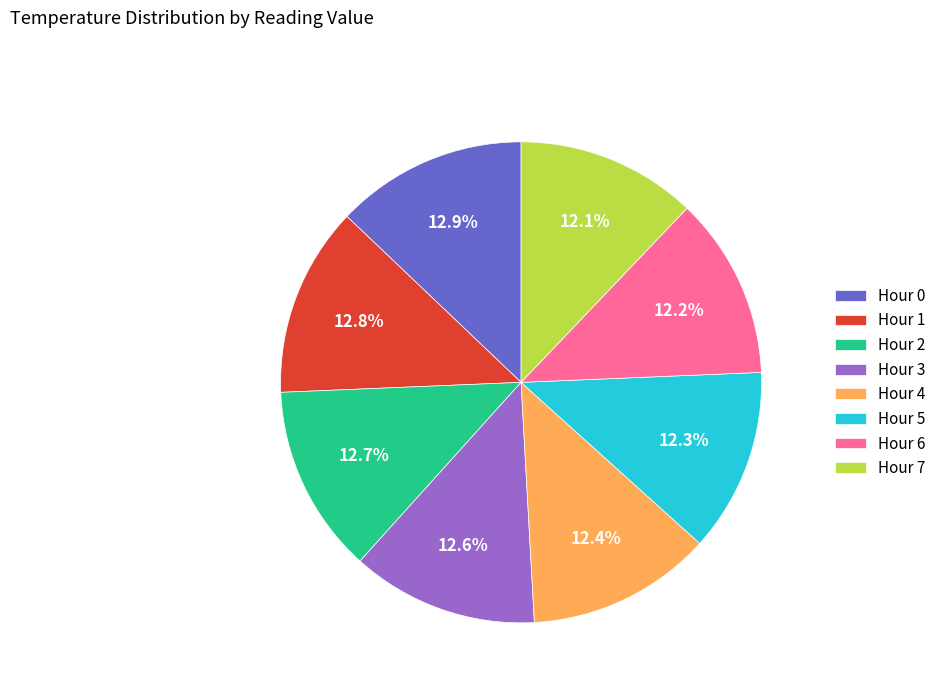

What percentage is the Hour 4 slice, to the nearest percent?

12%